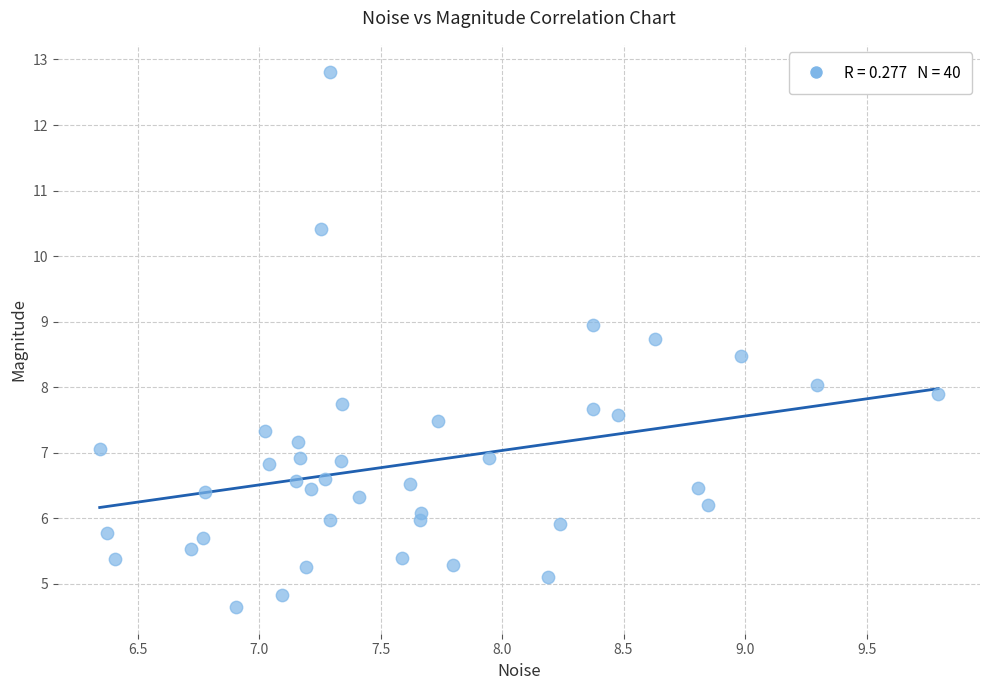

What is the range of Y values (max minus min)?

8.2